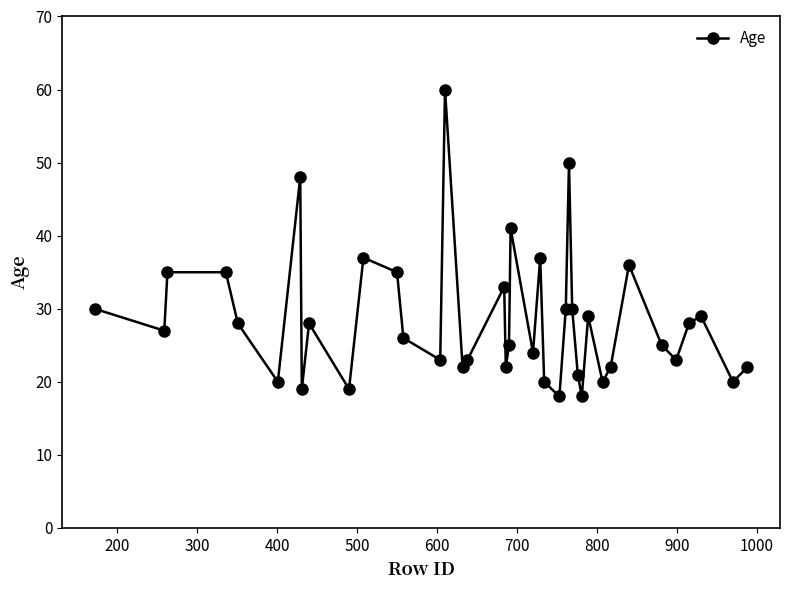

How many interior local valleys (lower than both neighbors) does the data have?

13